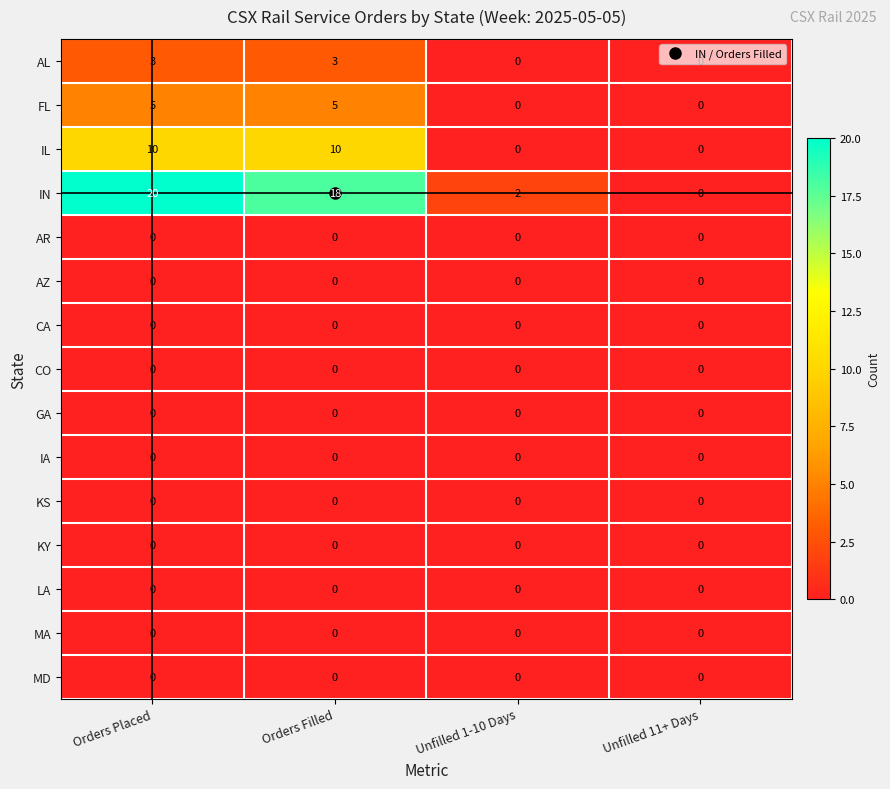

Is it true that FL equals 7 at Orders Filled?

False